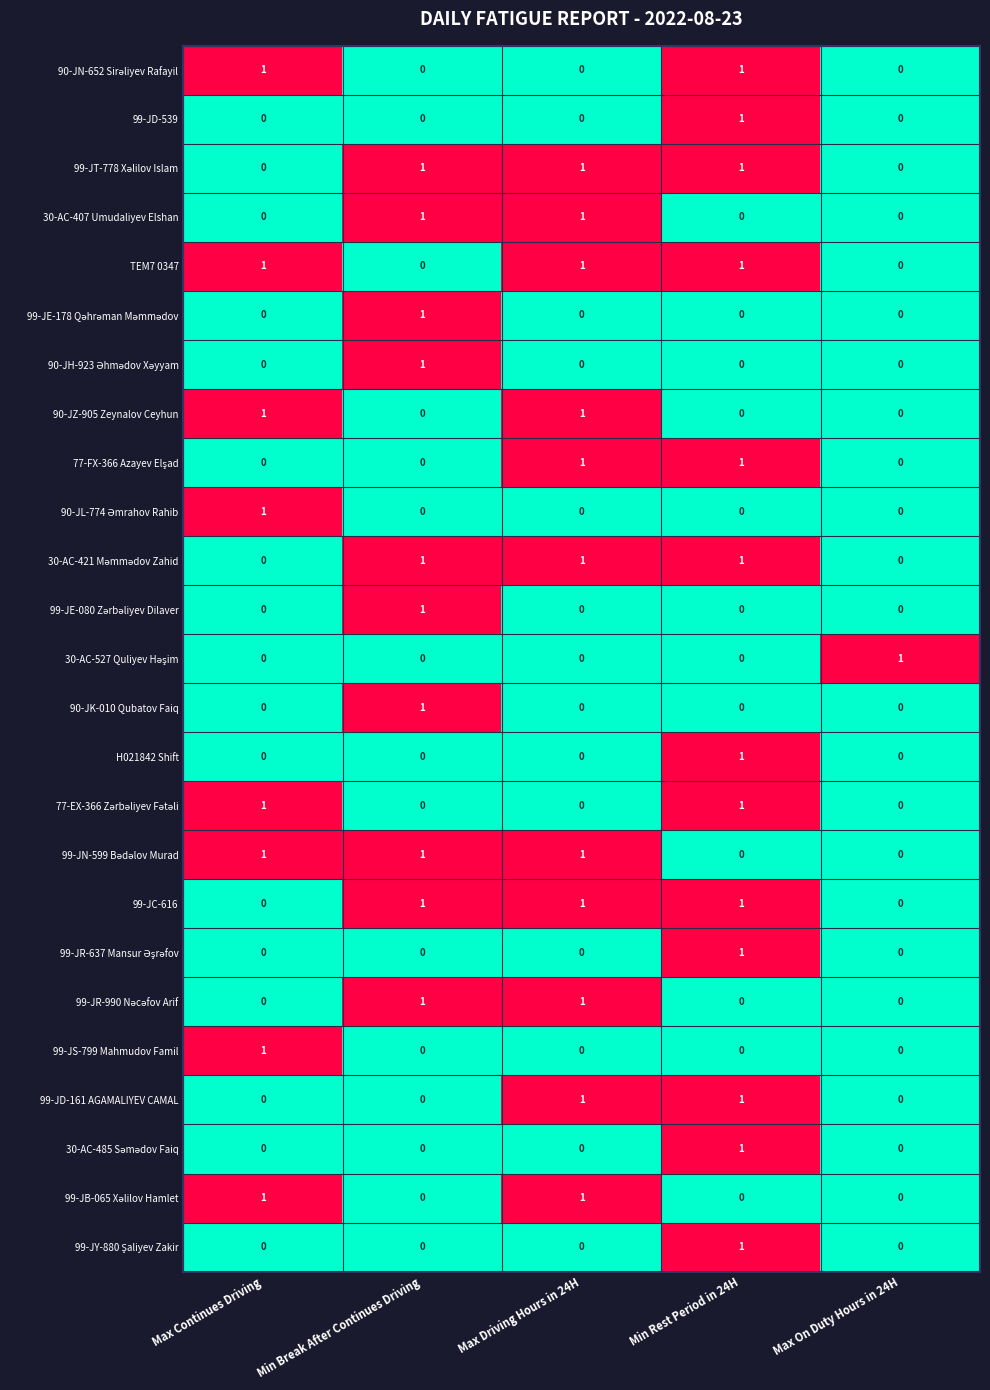

The value of 90-JZ-905 Zeynalov Ceyhun at Max Continues Driving is 1. True or false?

True